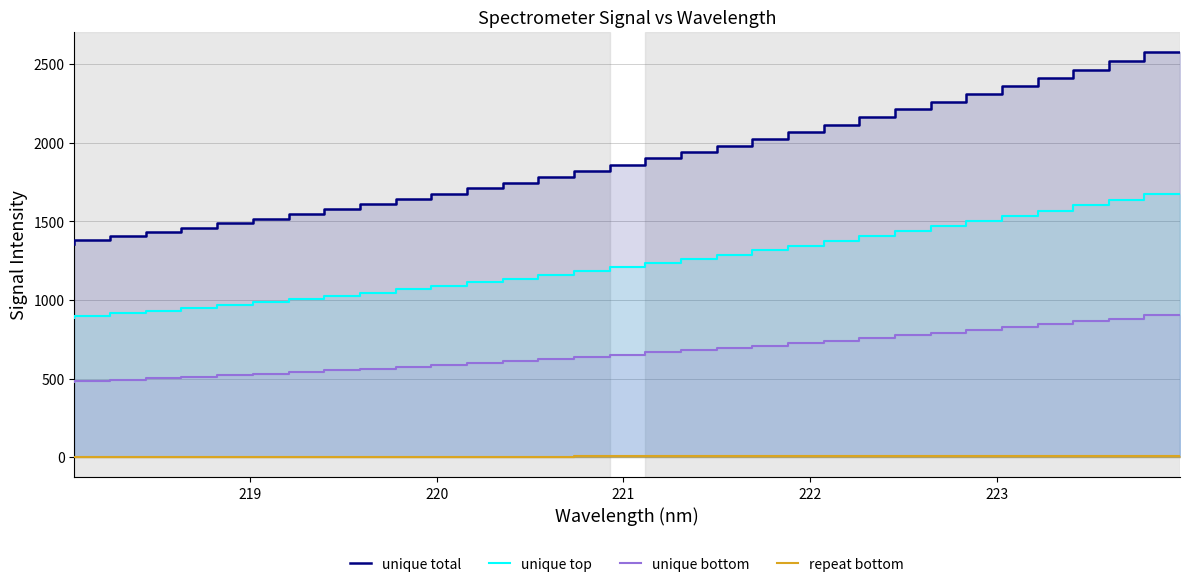

What is the average value of the repeat bottom series?

3.8